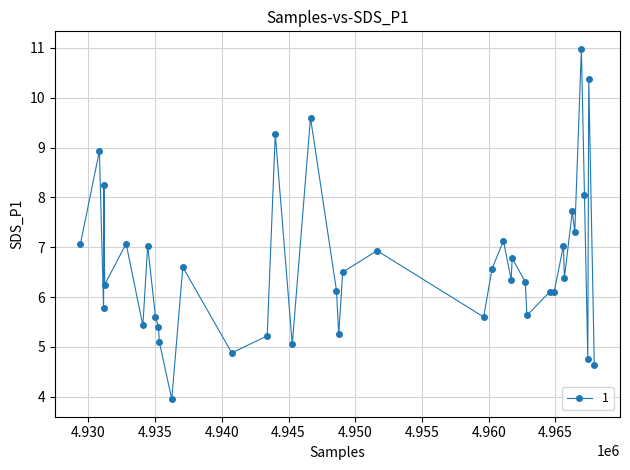

What is the value of the 34th point from the left?

7.7